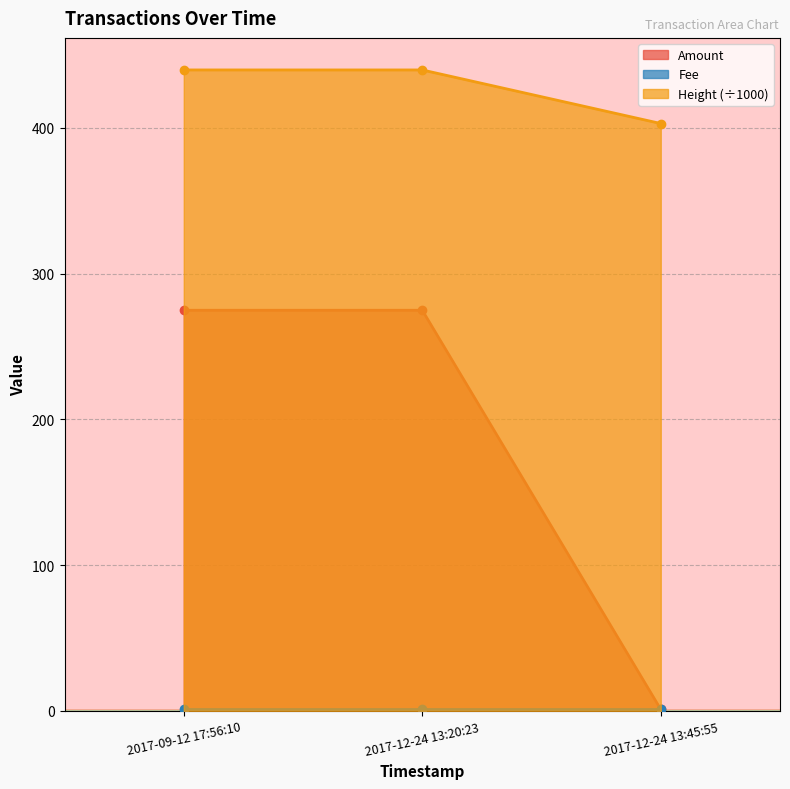

How many values in the Amount series exceed 274?

2